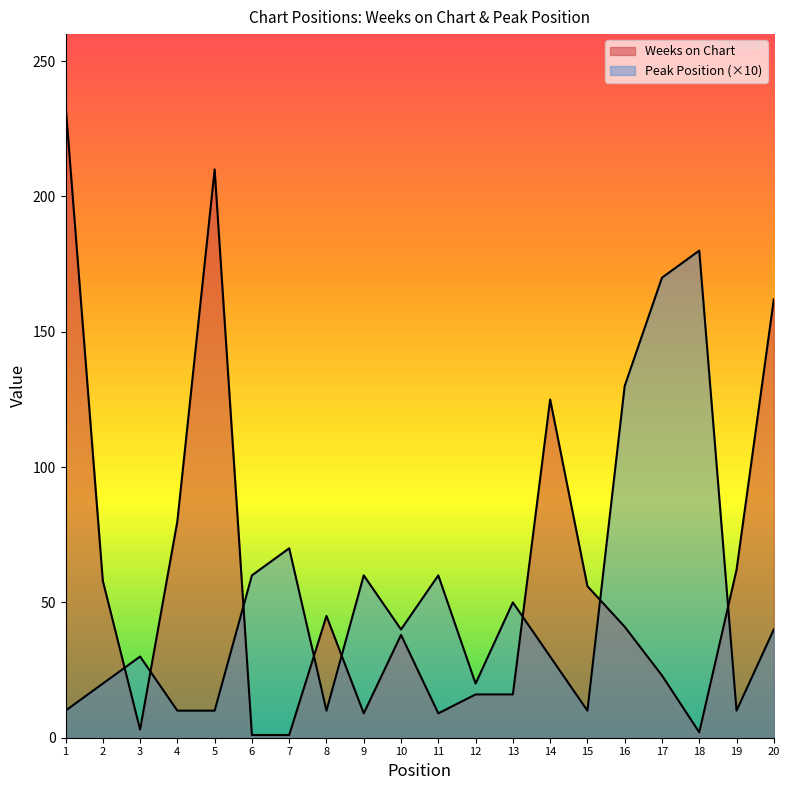

Between 18 and 3, which is larger?

3